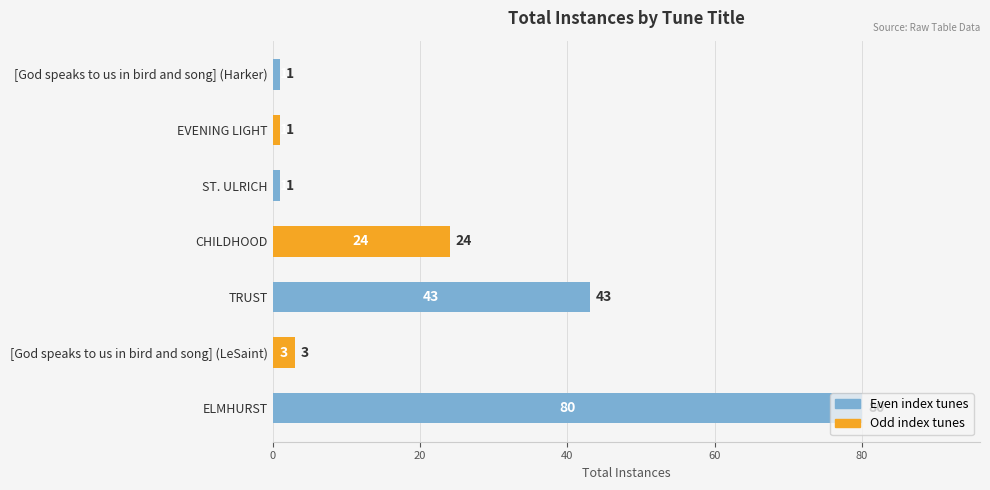

At which label is the value closest to 40?

TRUST